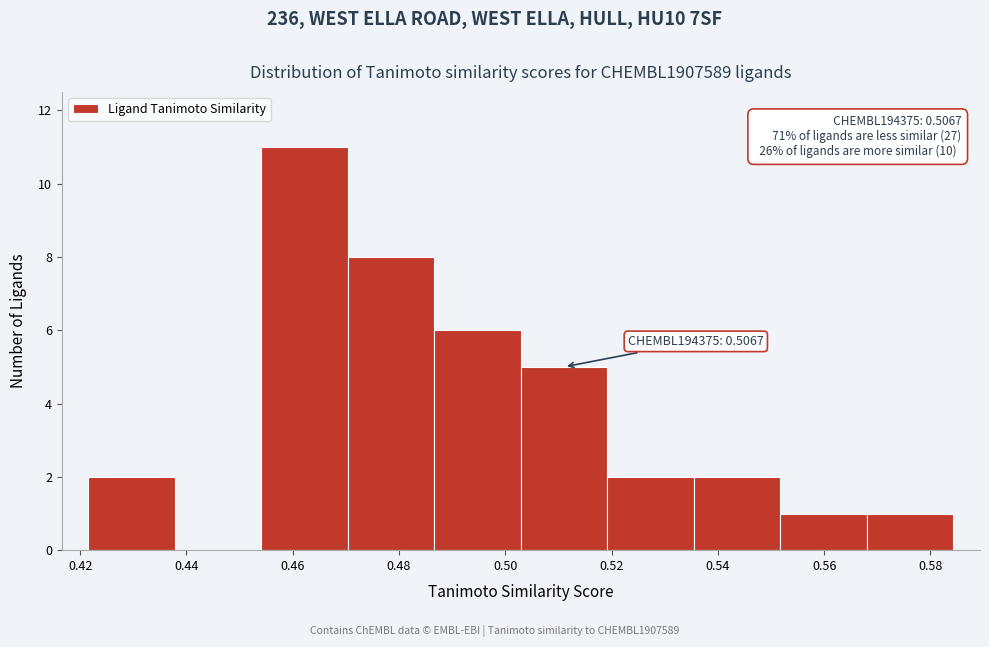

Which range on the x-axis has the tallest bar?

0.454 to 0.470